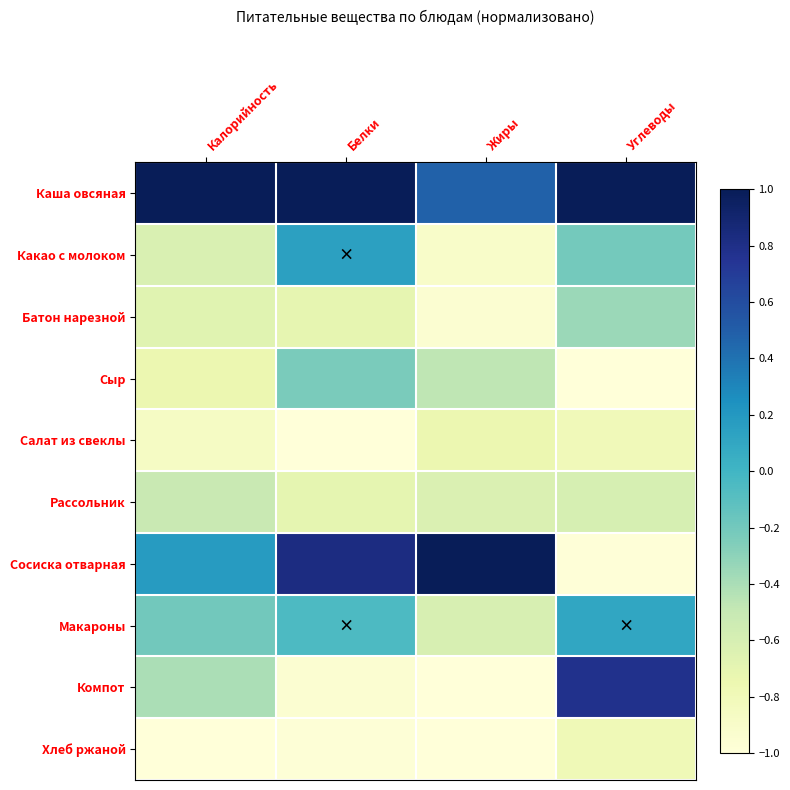

At how many categories does at least one series exceed 0?

4